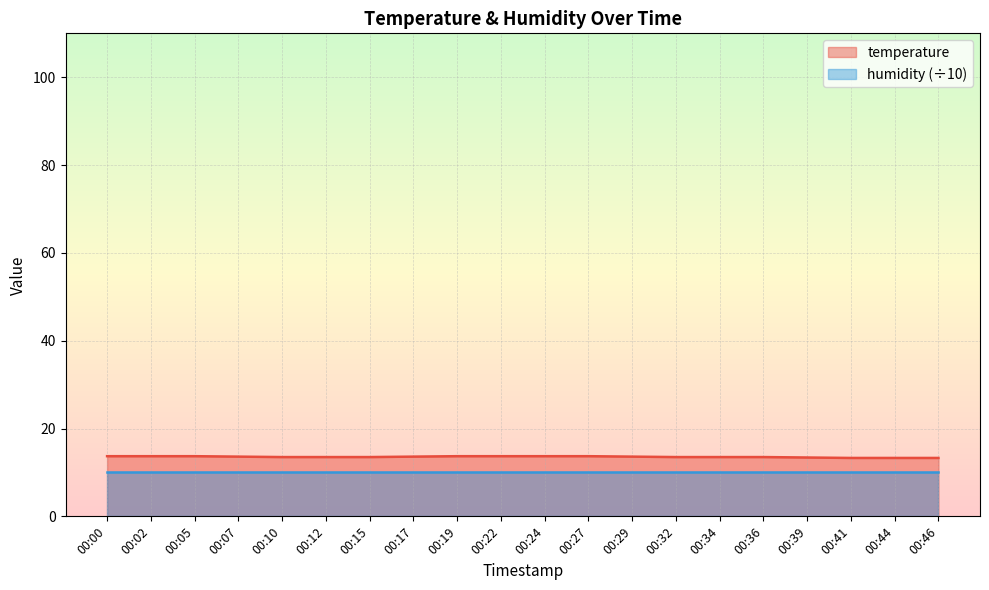

True or false: there are more than 2 points higher than both neighbors.

False